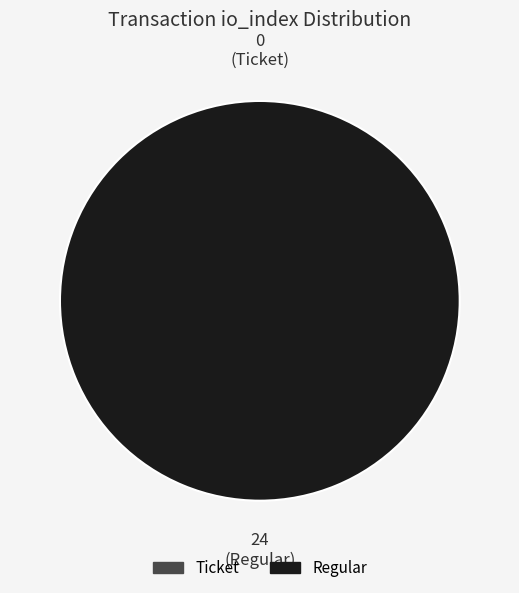

Between Regular and Ticket, which is larger?

Regular